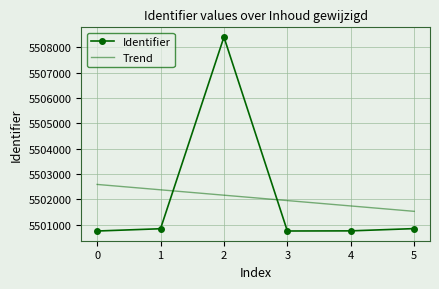

How many data points are less than 5500843?

3